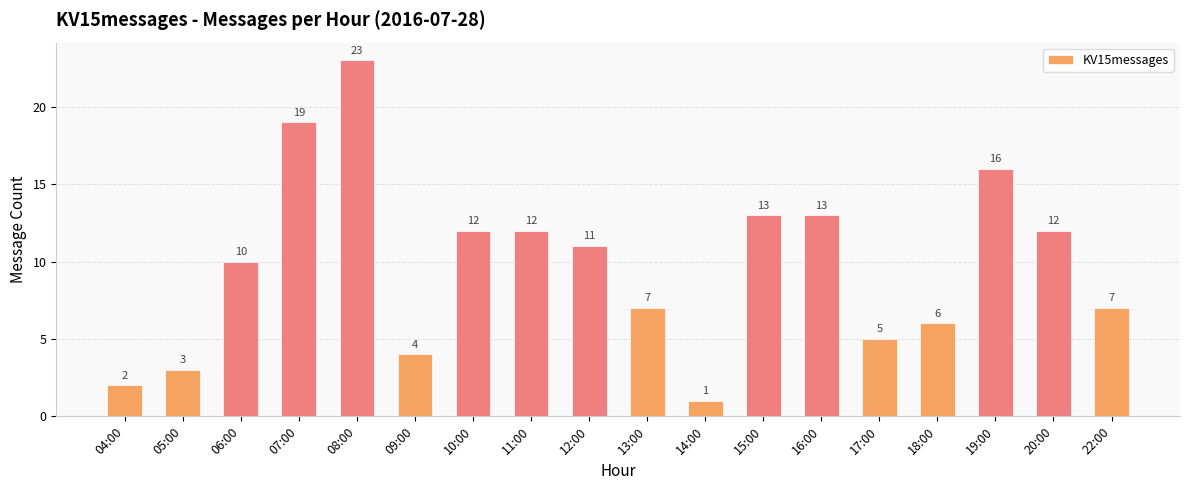

How many data points are less than 11?

9